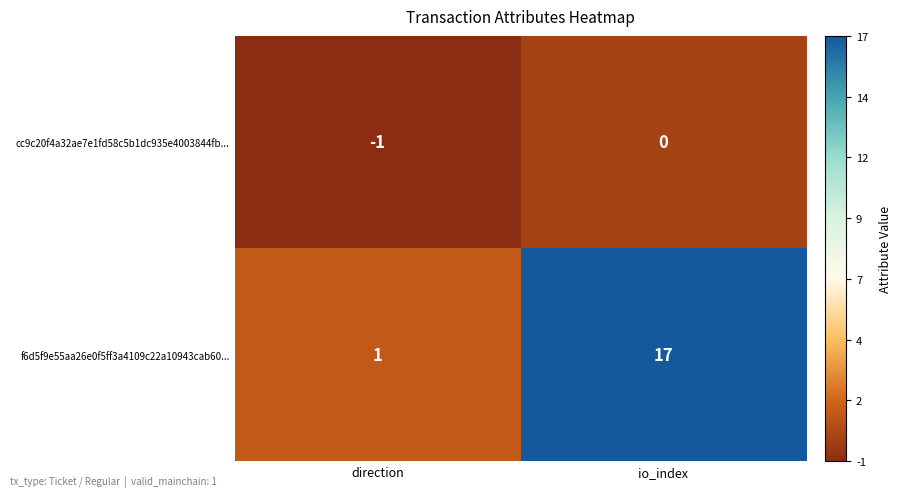

Which series has the largest total across all categories?

f6d5f9e55aa26e0f5ff3a4109c22a10943cab60...